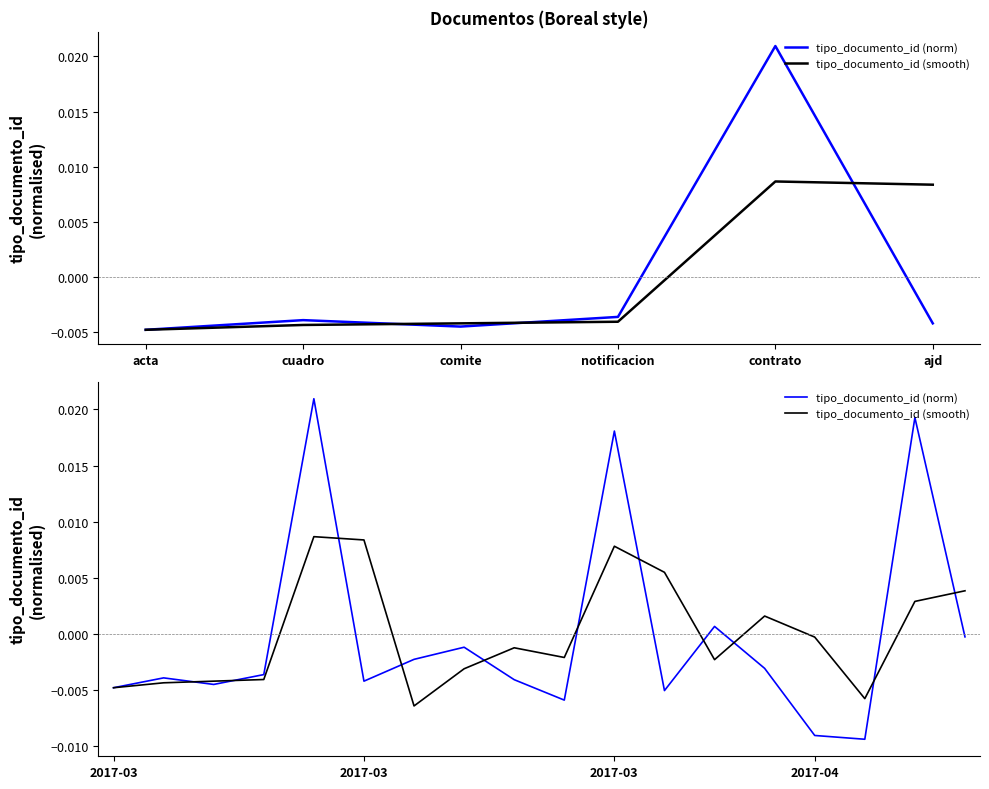

Is it true that tipo_documento_id (smooth) equals -0.0 at comite?

True